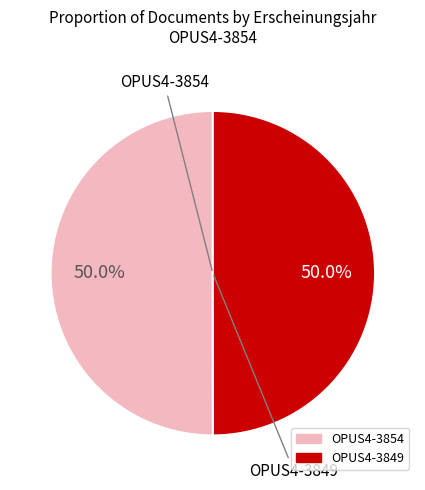

Is it true that OPUS4-3849 is 58% of the pie?

False